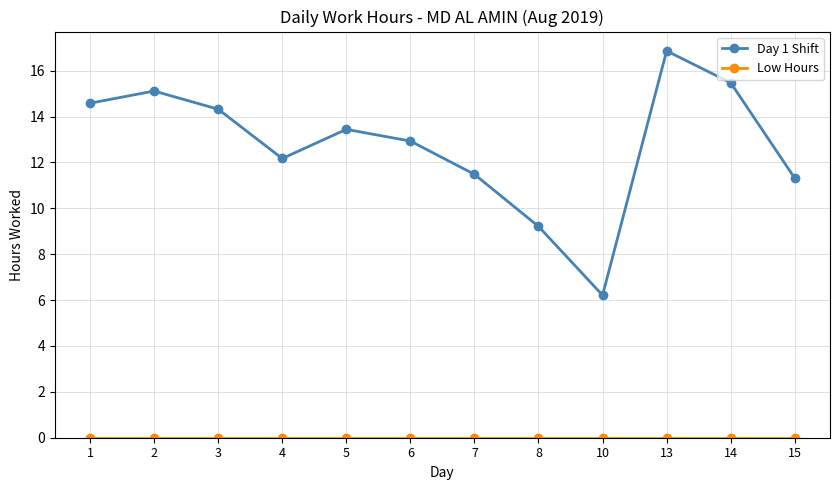

What is the difference between the second highest and minimum values in the Day 1 Shift series?

9.3